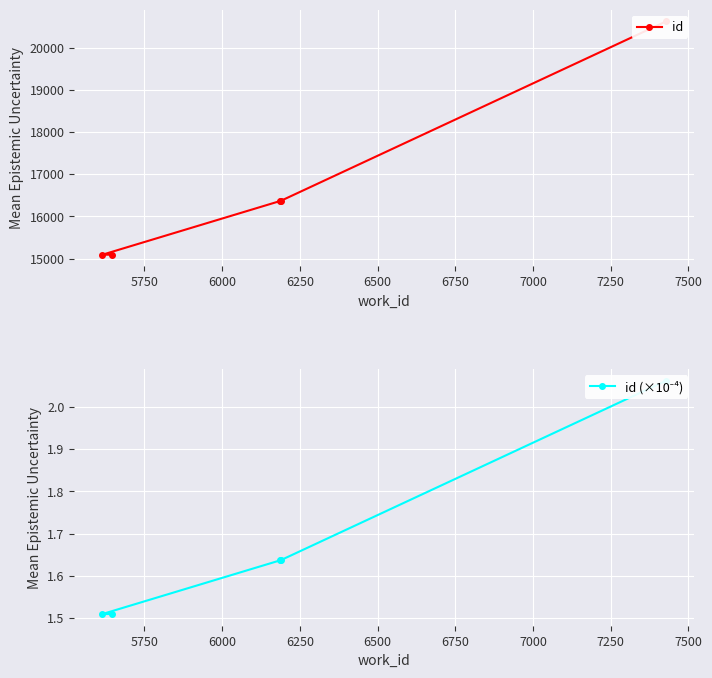

Reading left to right, transcribe all the data shown in this chart.

id: 15092.0	15093.0	16365.0	16366.0	20619.0
id (×10⁻⁴): 1.5	1.5	1.6	1.6	2.1